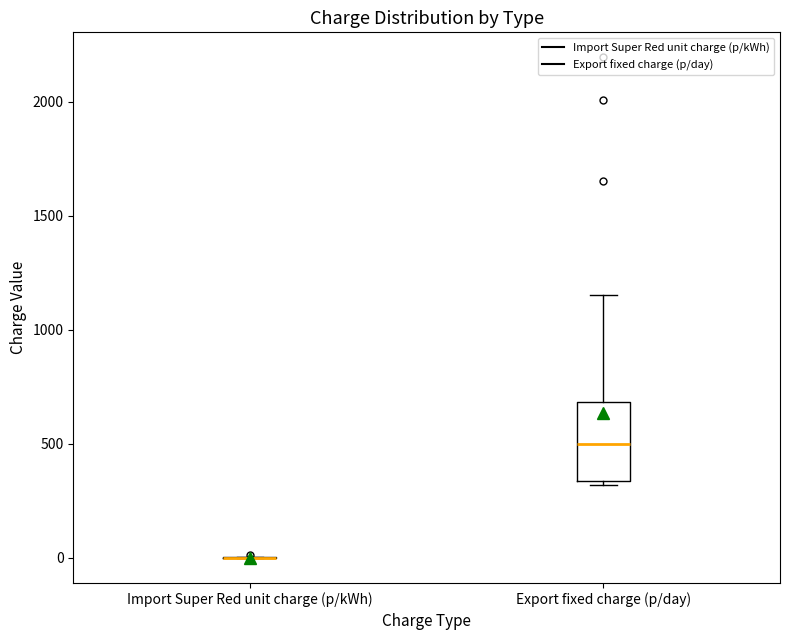

Reading left to right, read every box against the y-axis: the position of its median line, the range the box covers, and the ends of its whiskers. The values are not printed on the chart, so give them approximately, as read against the axis.

Import Super Red unit charge (p/kWh): box collapsed to a line at 0, whiskers 0 to 0
Export fixed charge (p/day): median 500, box 350 to 700, whiskers 300 to 1150